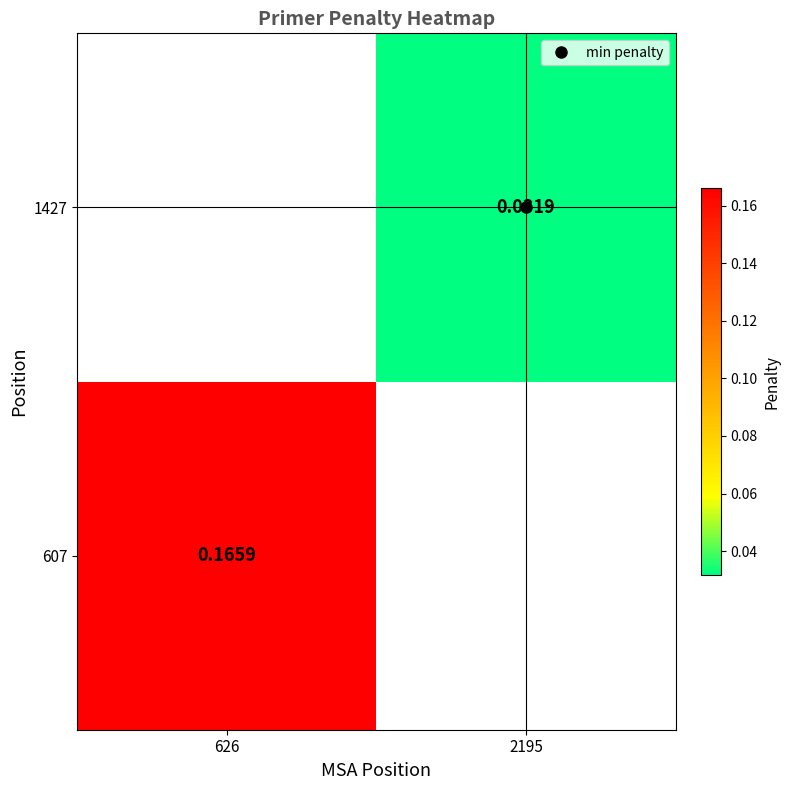

Rank the series by their maximum value, from highest to lowest.

607, 1427